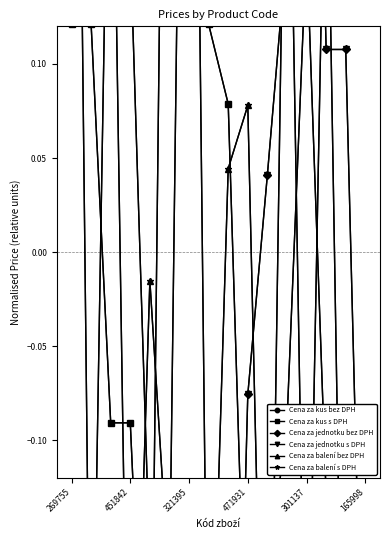

What is the value of the Cena za jednotku bez DPH point at the 15th from the left?

0.1